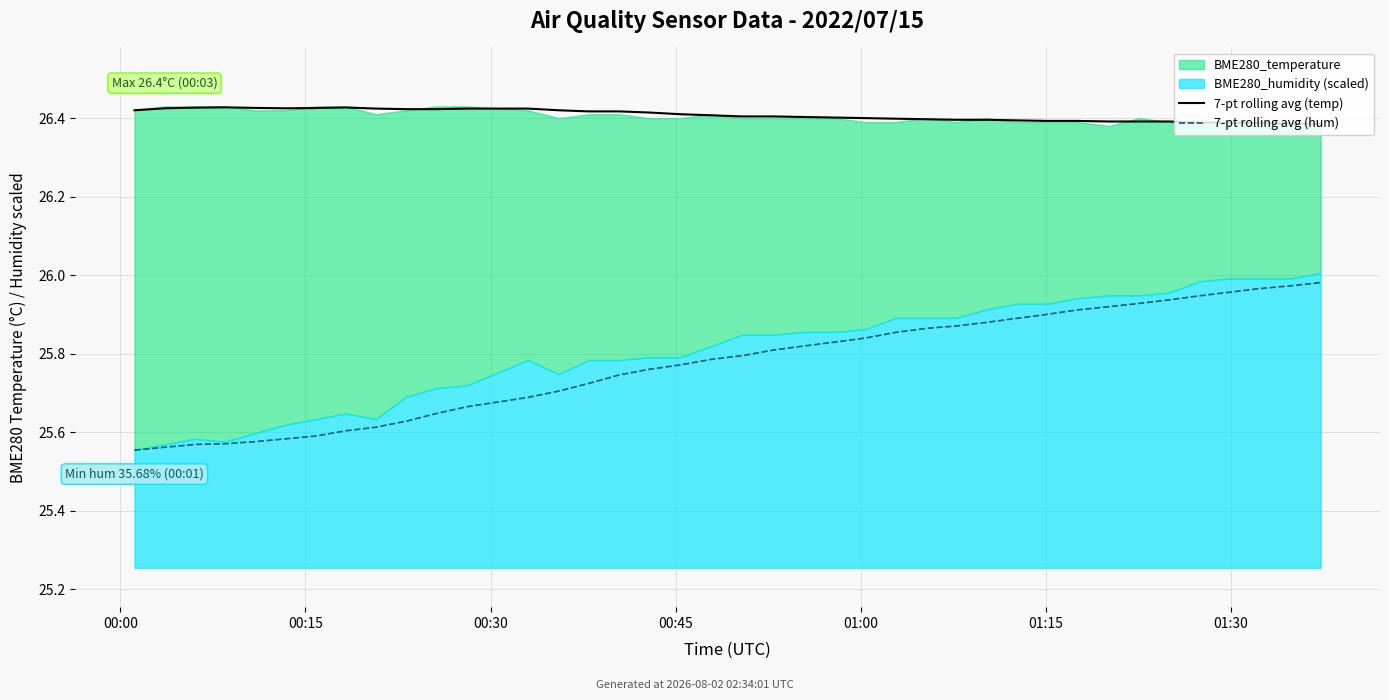

At how many categories does at least one series exceed 26?

39